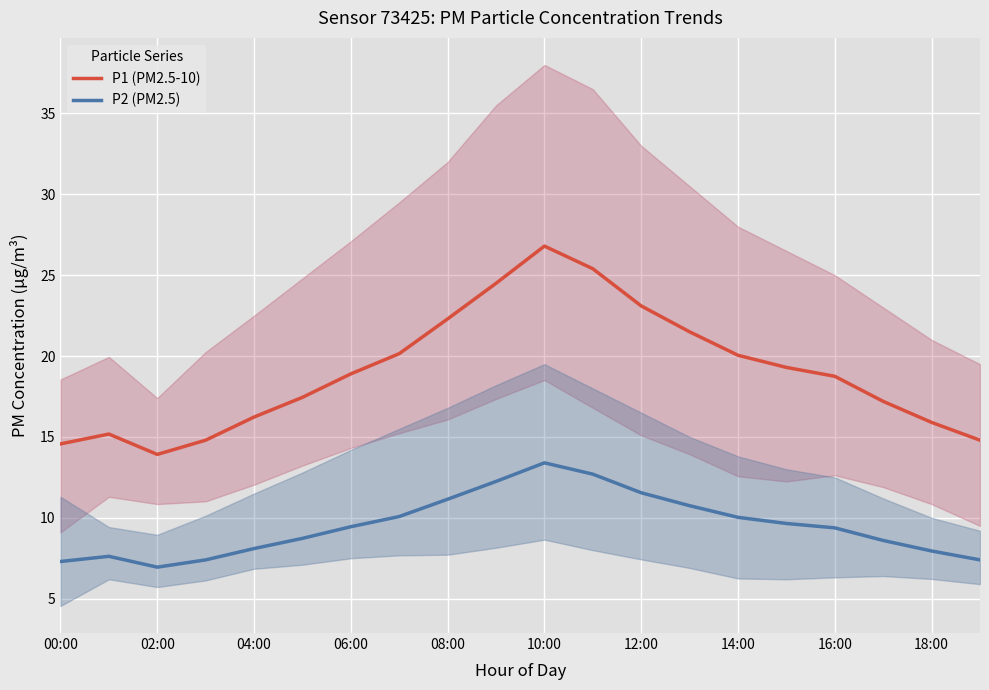

Is it true that P1 (PM2.5-10) equals 26.8 at 10:00?

True